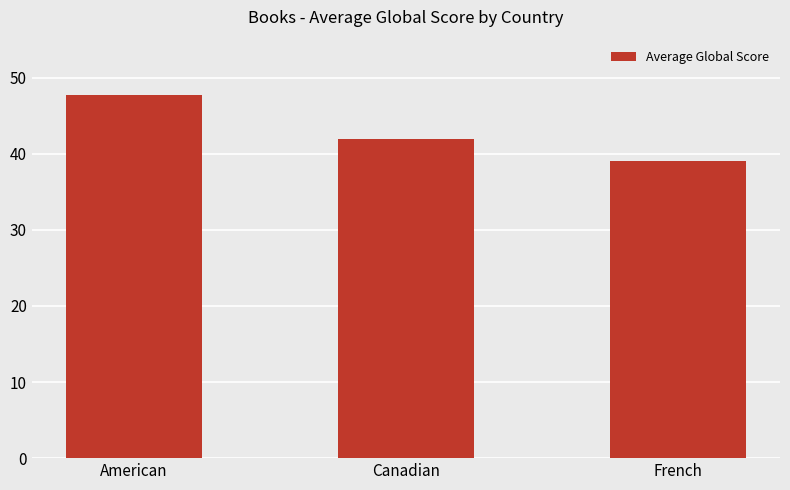

Where is the data nearest to the value 43?

Canadian